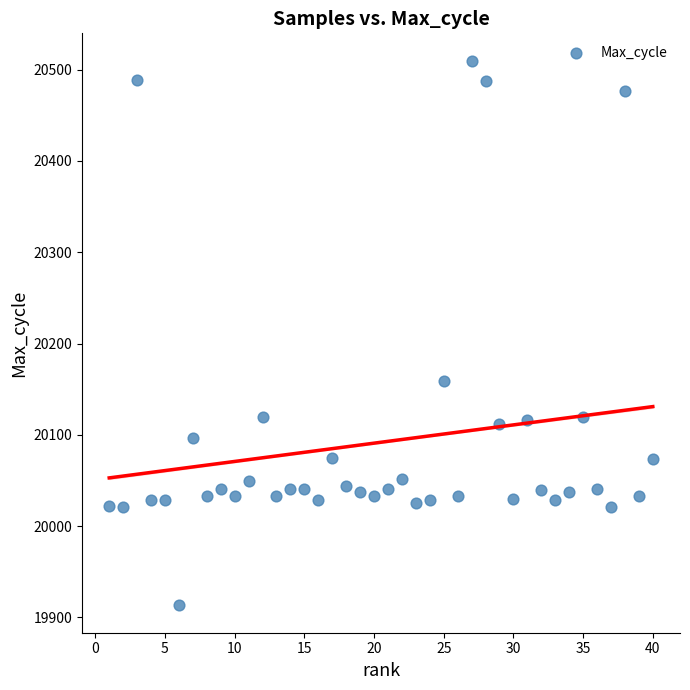

What Y value in the scatter plot is closest to 20211?

20159